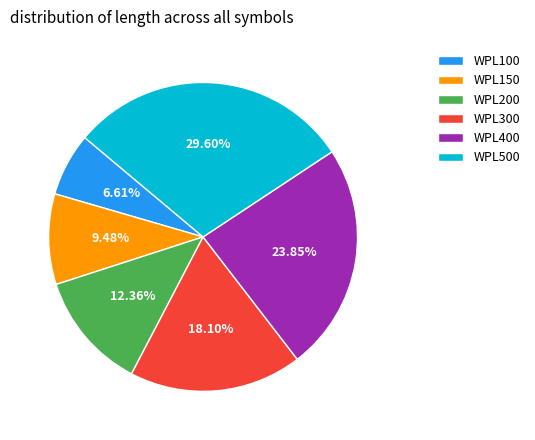

To the nearest percent, what is the average slice percentage?

17%